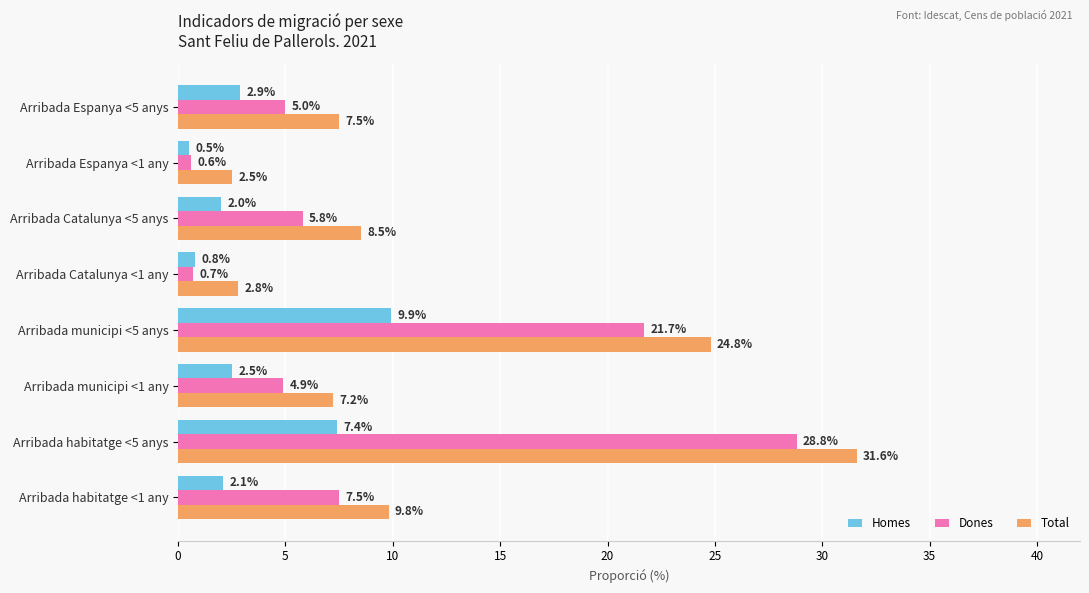

At which category is the sum across all series the highest?

Arribada habitatge <5 anys